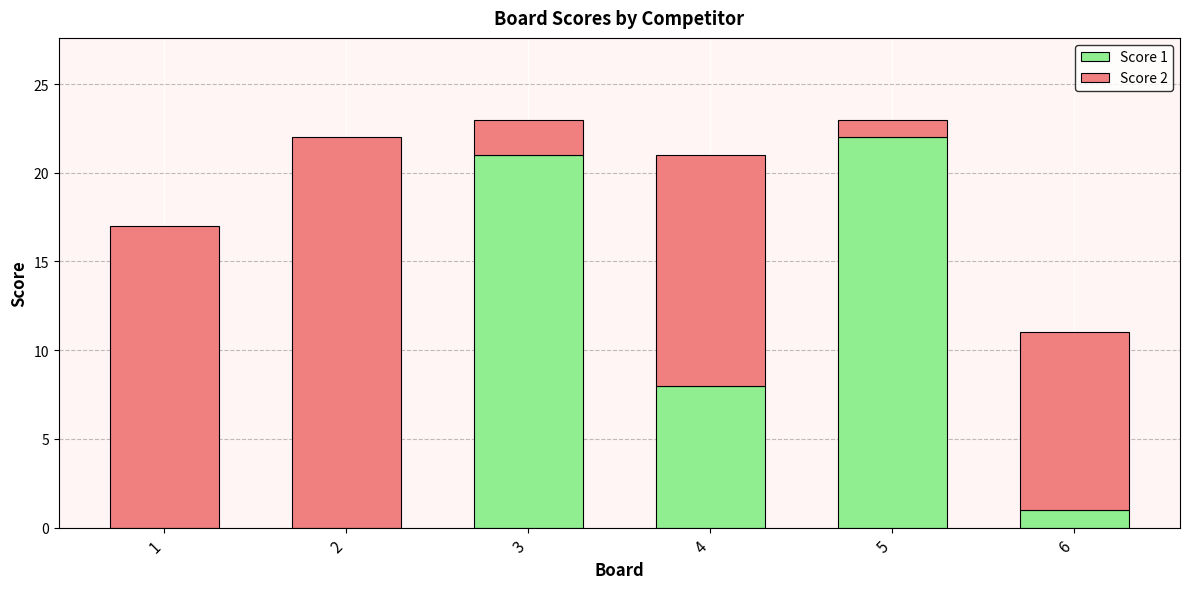

Is it true that Score 1 equals 11 at 4?

False